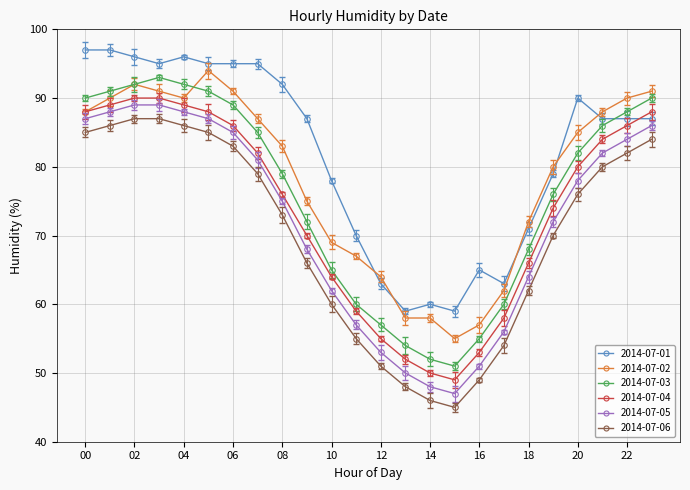

Which series ends up on top after the final intersection of 2014-07-01 and 2014-07-03?

2014-07-03